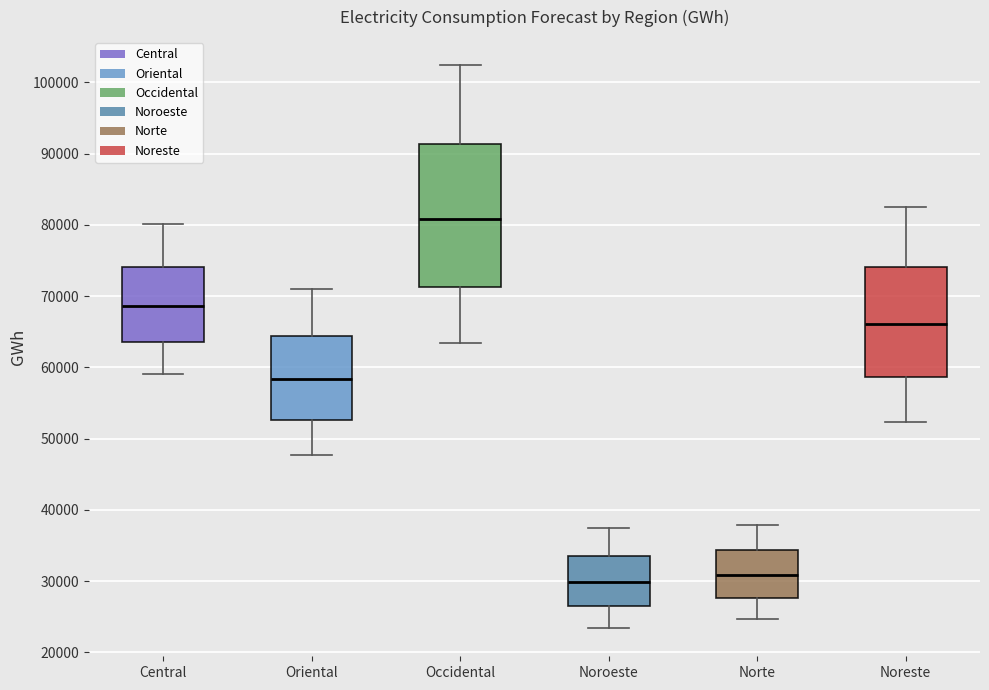

Reading left to right, read every box against the y-axis: the position of its median line, the range the box covers, and the ends of its whiskers. The values are not printed on the chart, so give them approximately, as read against the axis.

Central: median 69000, box 64000 to 74000, whiskers 59000 to 80000
Oriental: median 58000, box 53000 to 64000, whiskers 48000 to 71000
Occidental: median 81000, box 71000 to 91000, whiskers 63000 to 102000
Noroeste: median 30000, box 26000 to 33000, whiskers 23000 to 37000
Norte: median 31000, box 28000 to 34000, whiskers 25000 to 38000
Noreste: median 66000, box 59000 to 74000, whiskers 52000 to 83000